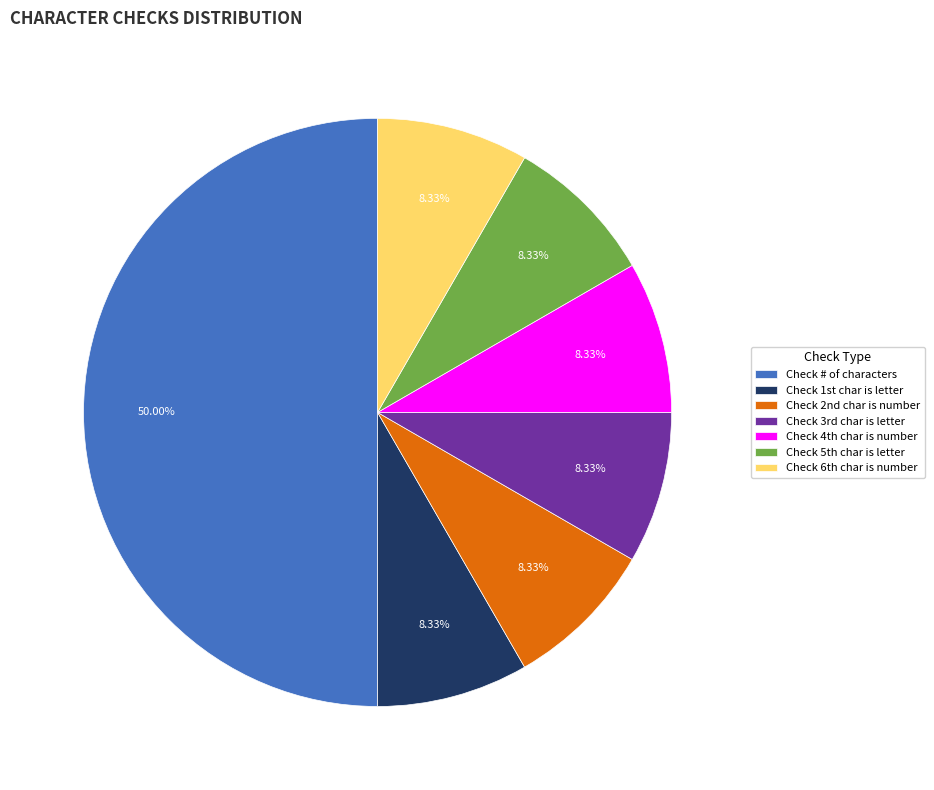

Which slice is the largest?

Check # of characters